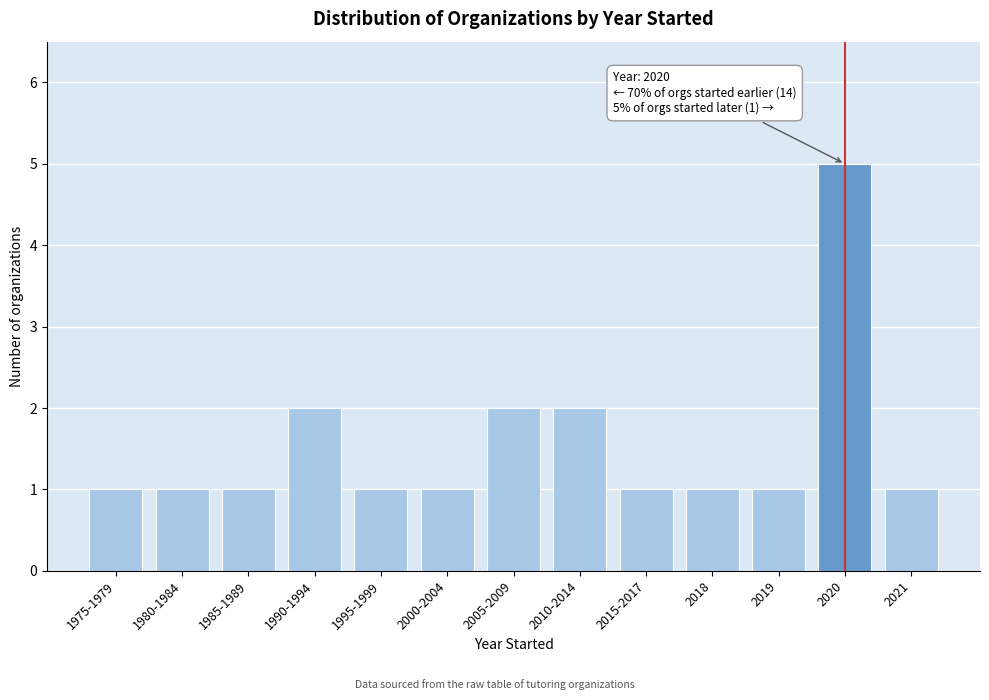

Reading left to right, what are all the values shown in this chart?

1975-1979=1	1980-1984=1	1985-1989=1	1990-1994=2	1995-1999=1	2000-2004=1	2005-2009=2	2010-2014=2	2015-2017=1	2018=1	2019=1	2020=5	2021=1